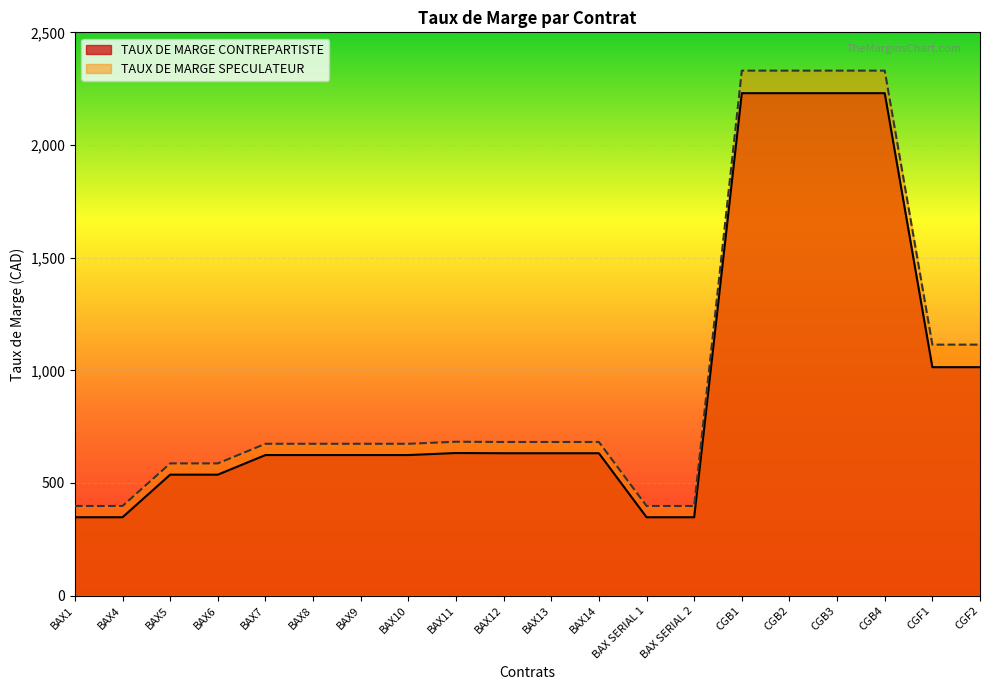

The value of TAUX DE MARGE SPECULATEUR at BAX9 is 1113. True or false?

False